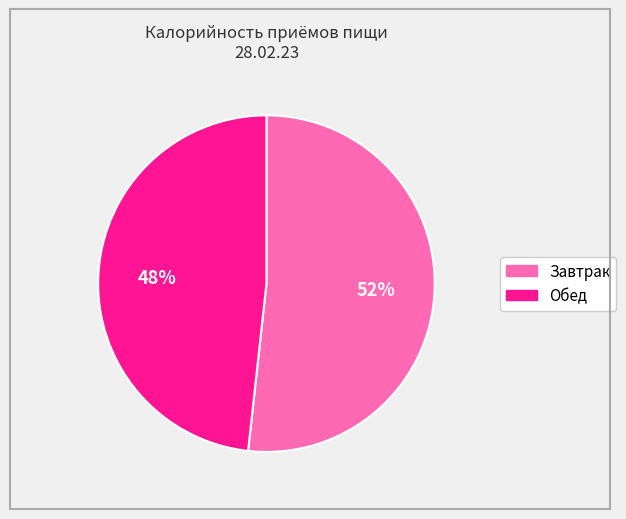

How many slices are in this pie chart?

2